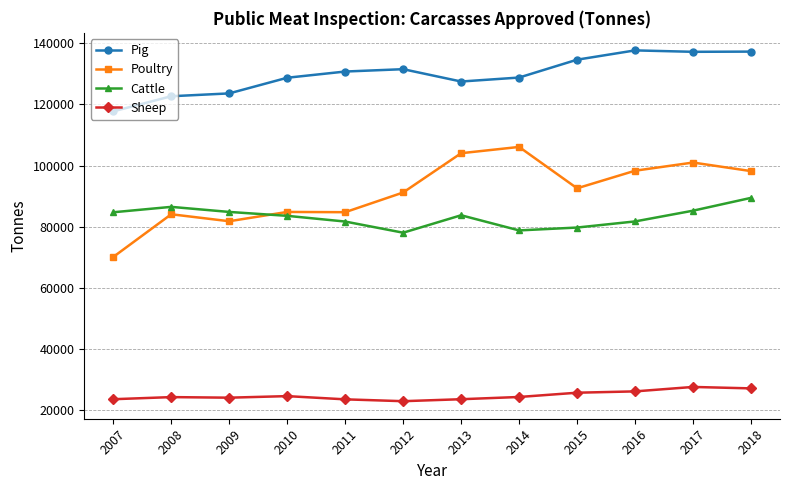

Is the value of Cattle at 2009 greater than the value of Poultry at 2009?

Yes